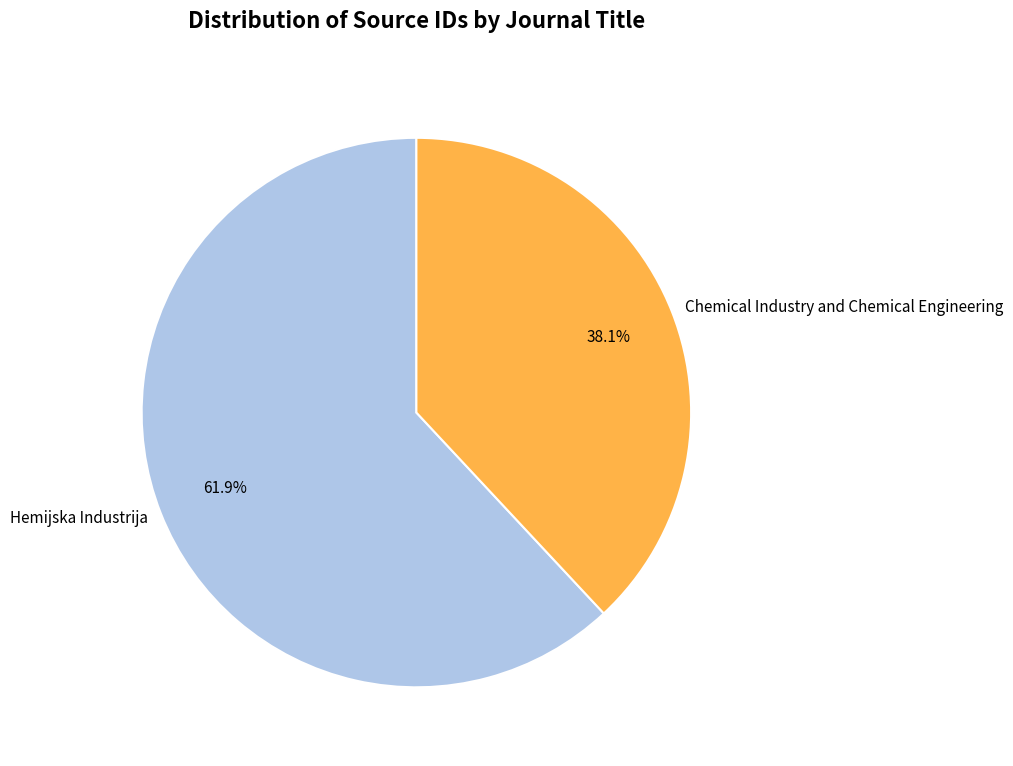

True or false: Hemijska Industrija accounts for 51% of the total.

False